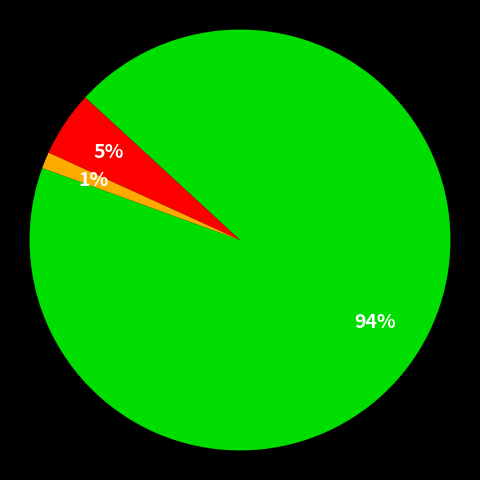

To the nearest percent, what is the average slice percentage?

33%